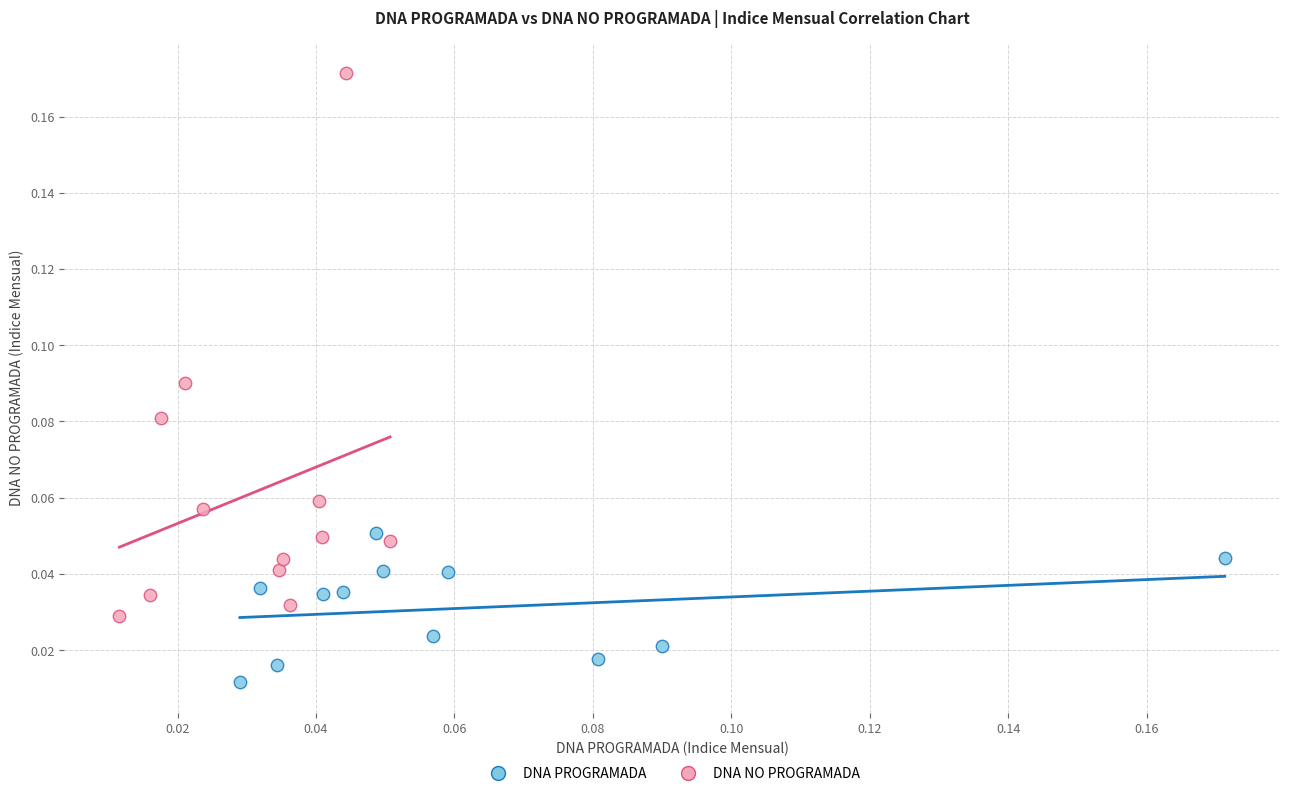

Which series contains the lowest Y value?

DNA PROGRAMADA